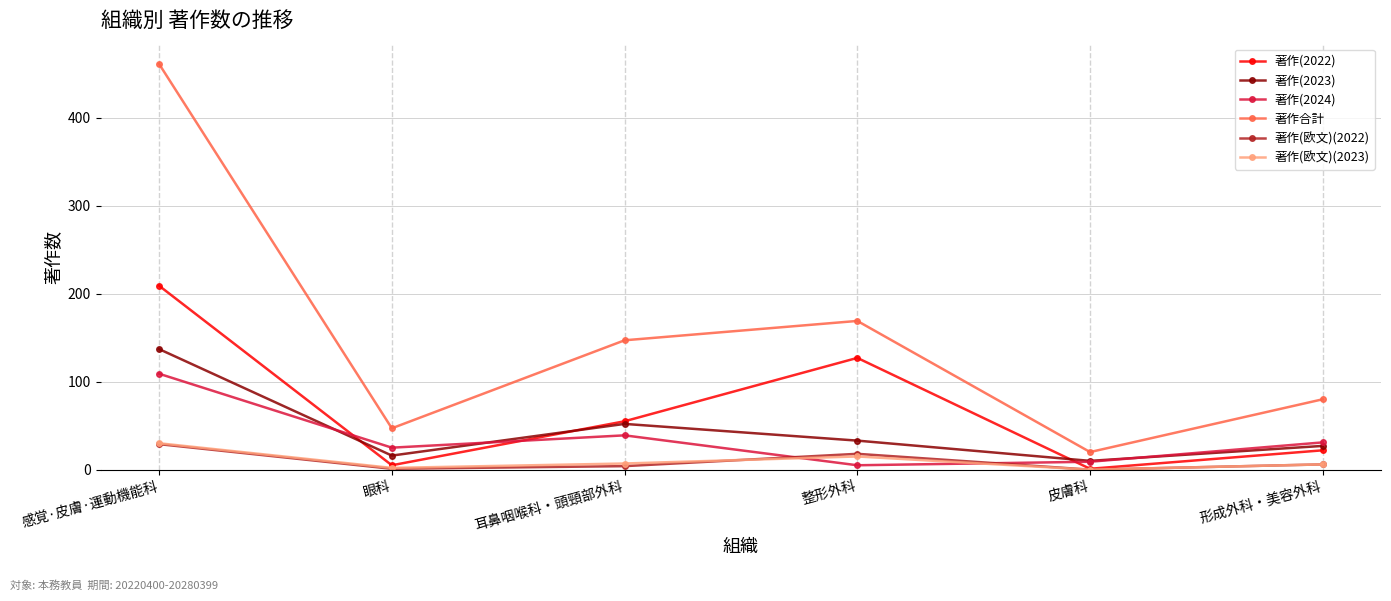

What is the value of the 著作(2022) point at the 4th from the left?

127